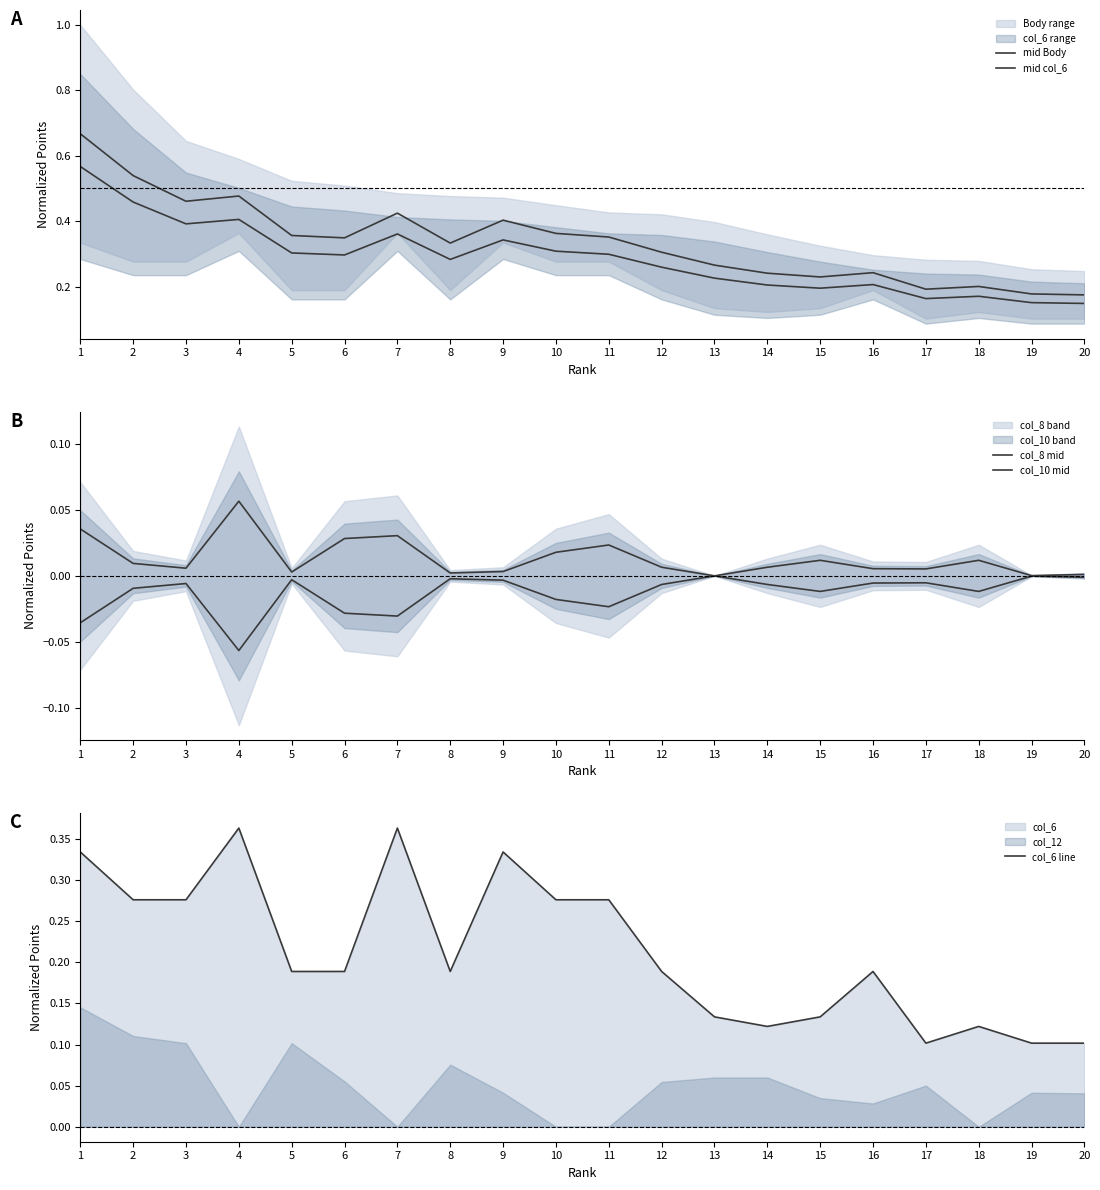

Rank the series by their maximum value, from lowest to highest.

col_10 mid, col_8 mid, col_6 line, mid col_6, mid Body